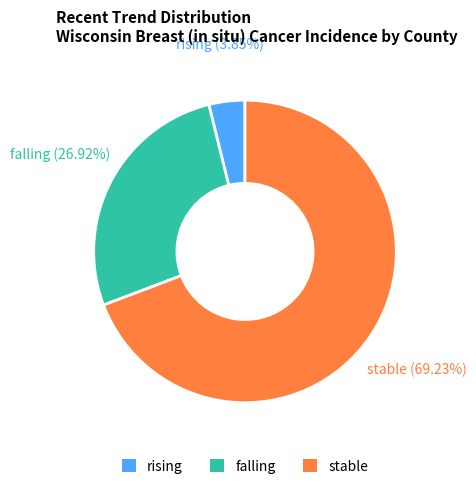

Is there a majority slice in this chart?

Yes